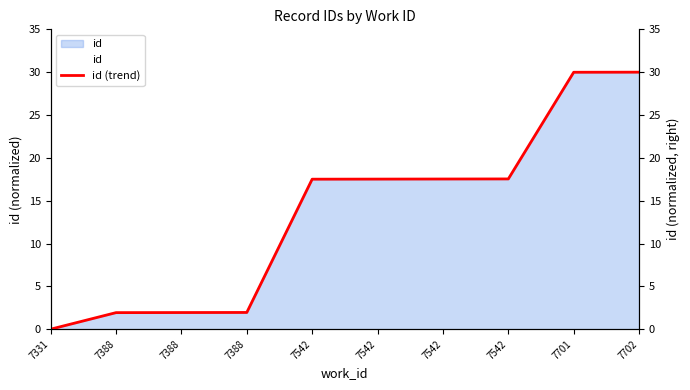

Rank the categories by value from highest to lowest.

7702, 7701, 7542, 7542, 7542, 7542, 7388, 7388, 7388, 7331